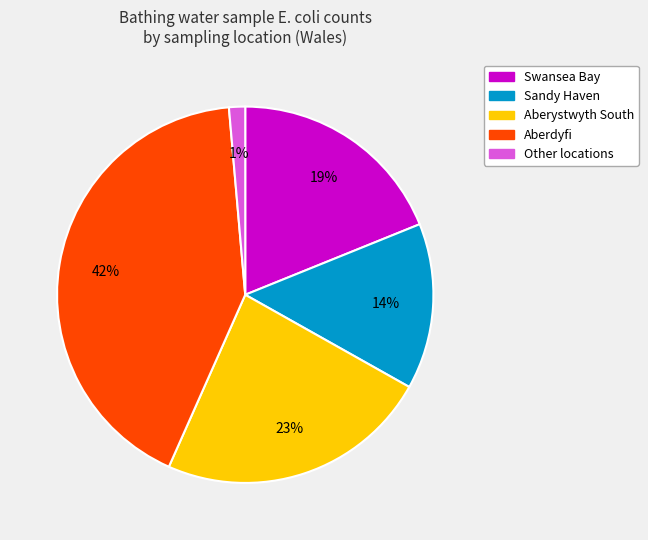

Is there a majority slice in this chart?

No